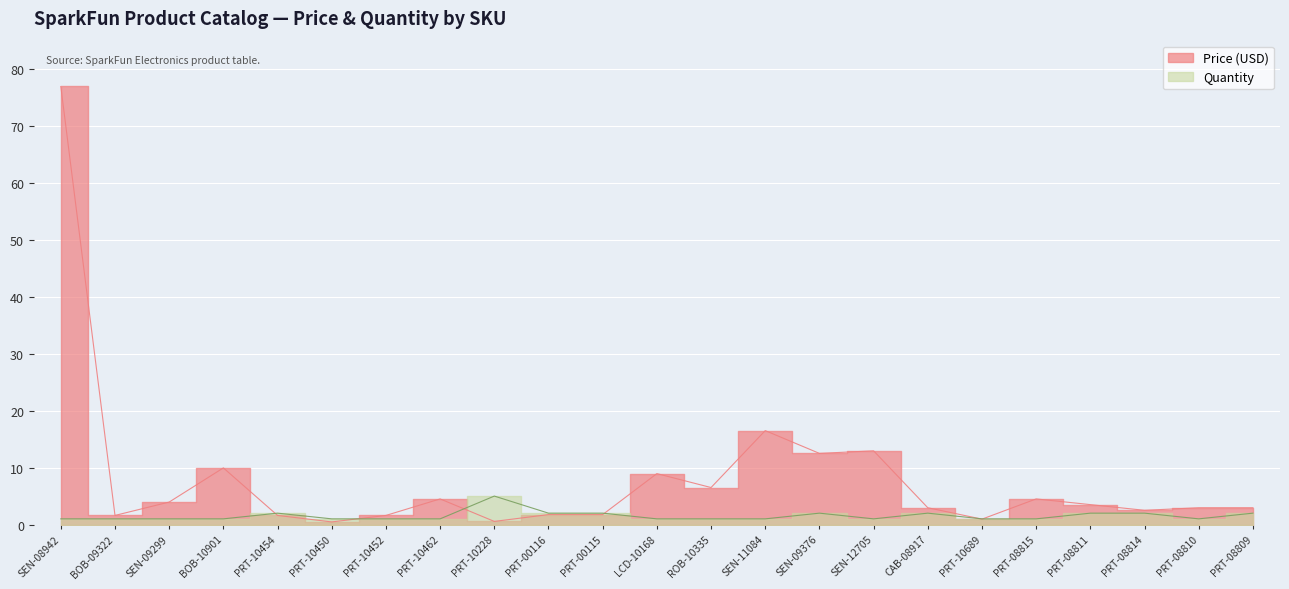

Between which two adjacent categories do Price (USD) and Quantity first intersect?

BOB-10901 and PRT-10454